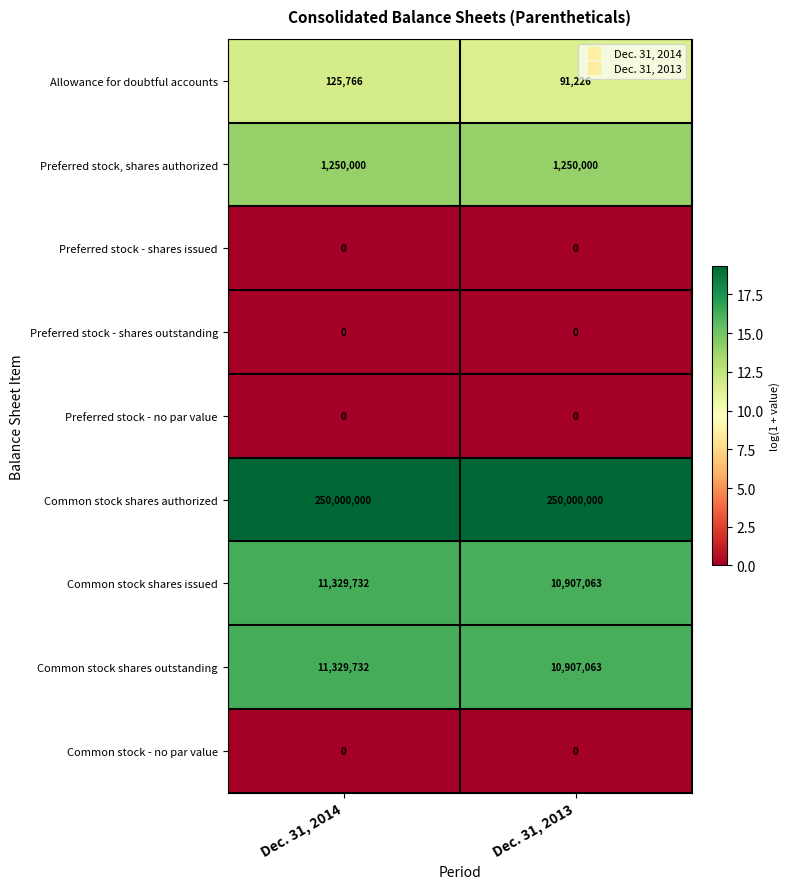

True or false: Common stock - no par value has a value of 0 at Dec. 31, 2014.

True